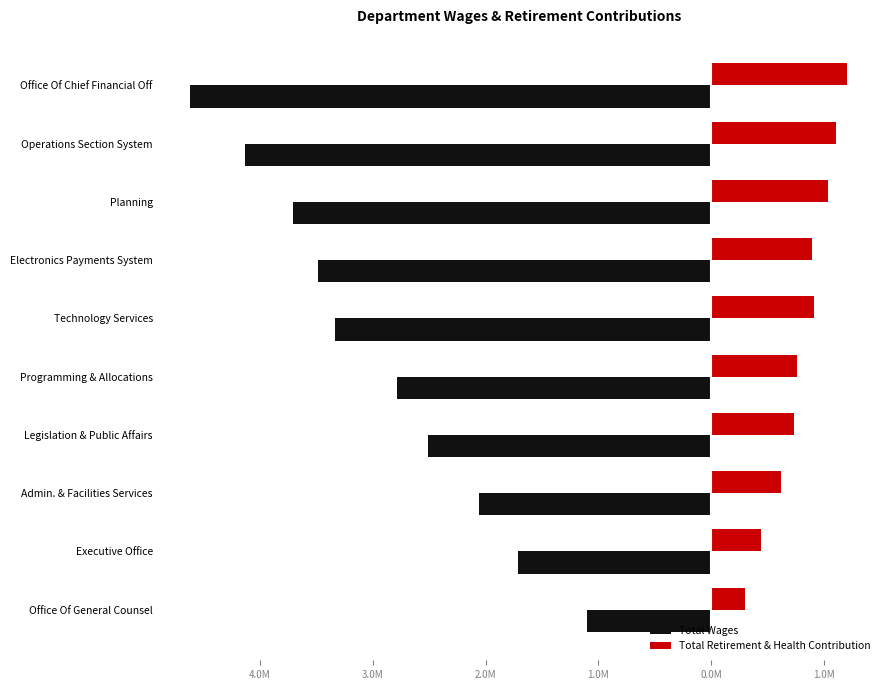

What are all the series names shown in the legend?

Total Wages, Total Retirement & Health Contribution